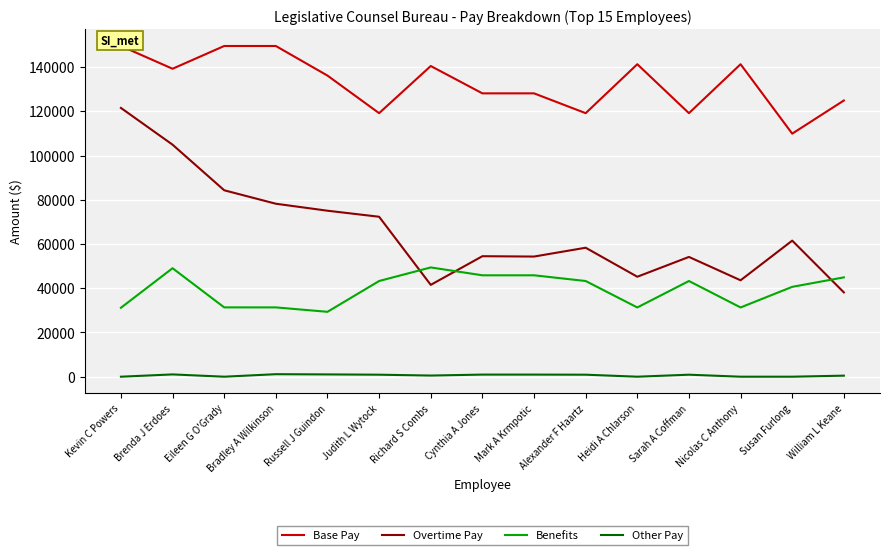

Is the value of Overtime Pay at Mark A Krmpotic greater than the value of Other Pay at Cynthia A Jones?

Yes